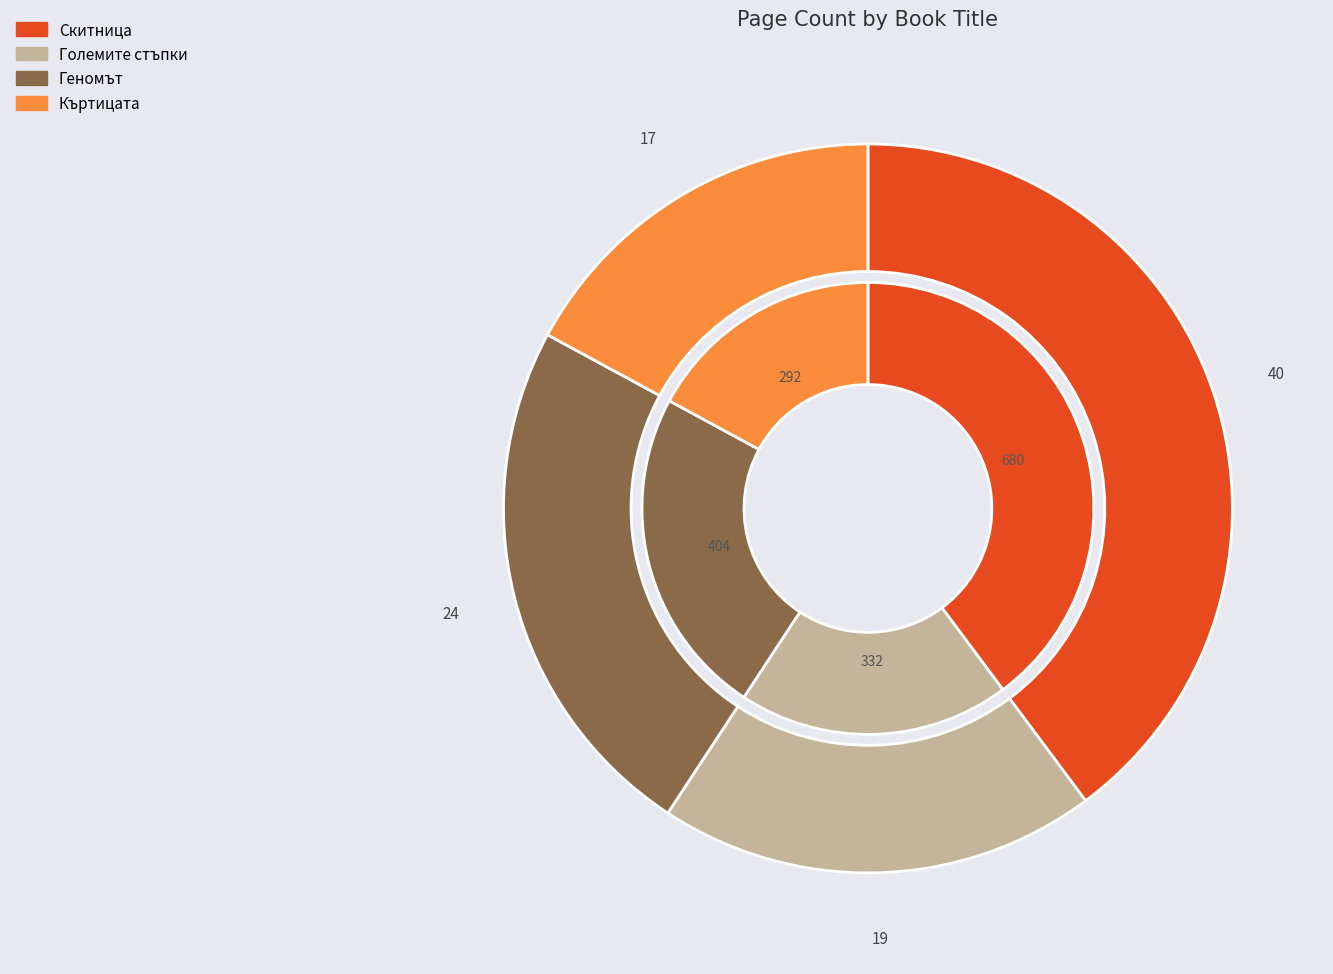

The Големите стъпки slice represents 19% of the pie. True or false?

True